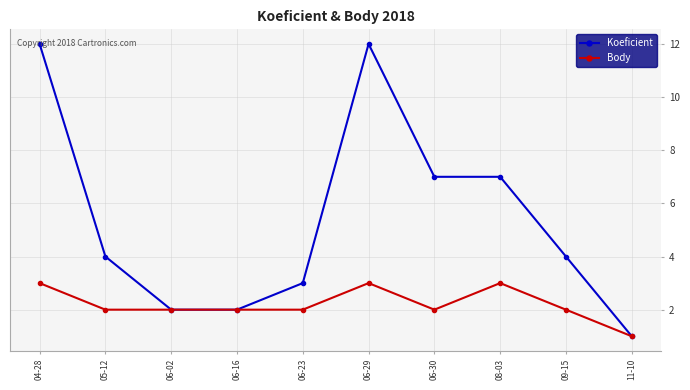

What is the greatest value displayed?

12